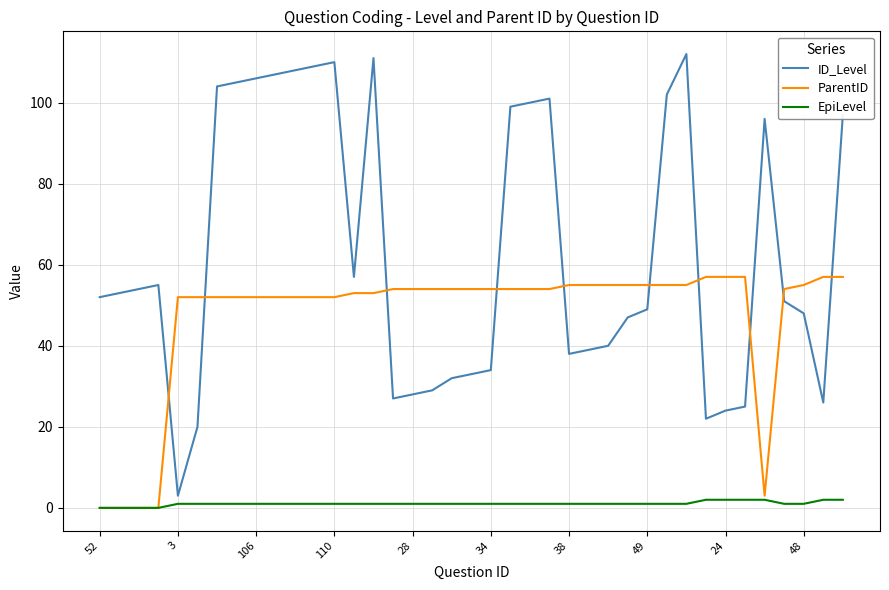

Which series has the largest range (max minus min)?

ID_Level